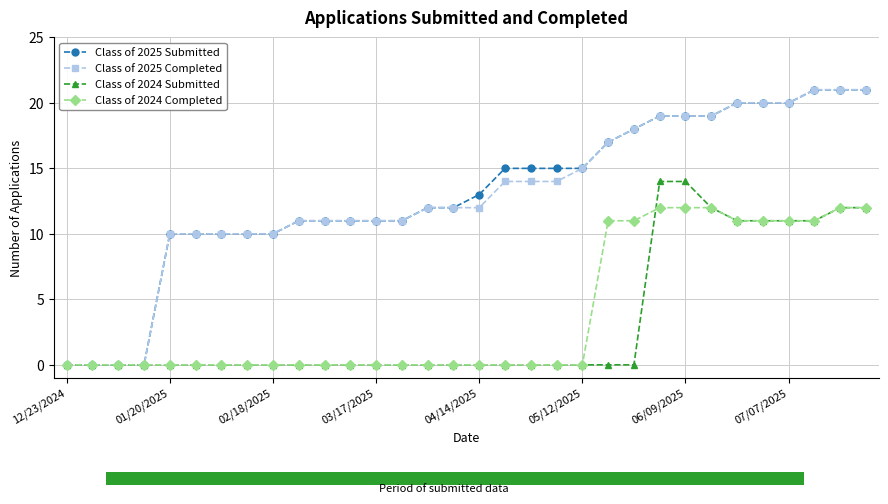

At how many categories does at least one series exceed 9?

28